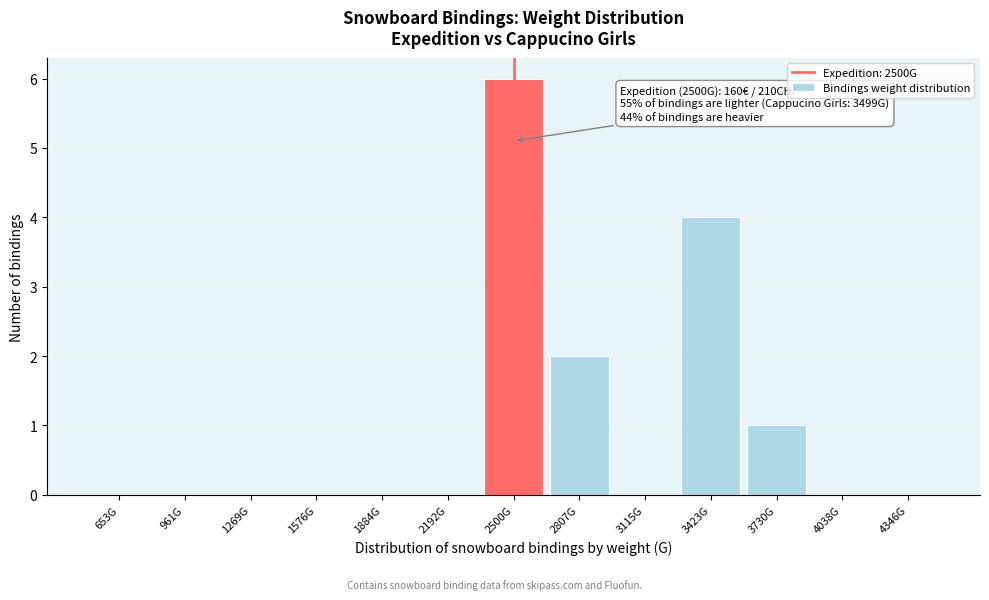

Reading left to right, extract all data points from this chart.

653G=0	961G=0	1269G=0	1576G=0	1884G=0	2192G=0	2500G=6	2807G=2	3115G=0	3423G=4	3730G=1	4038G=0	4346G=0